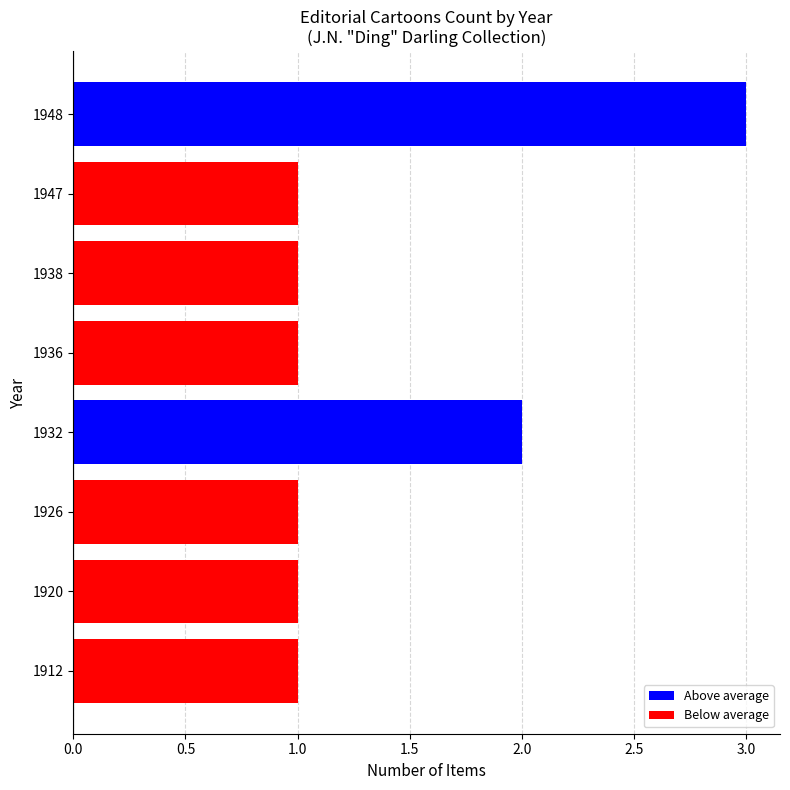

Reading top to bottom, extract all data points from this chart.

3	1	1	1	2	1	1	1